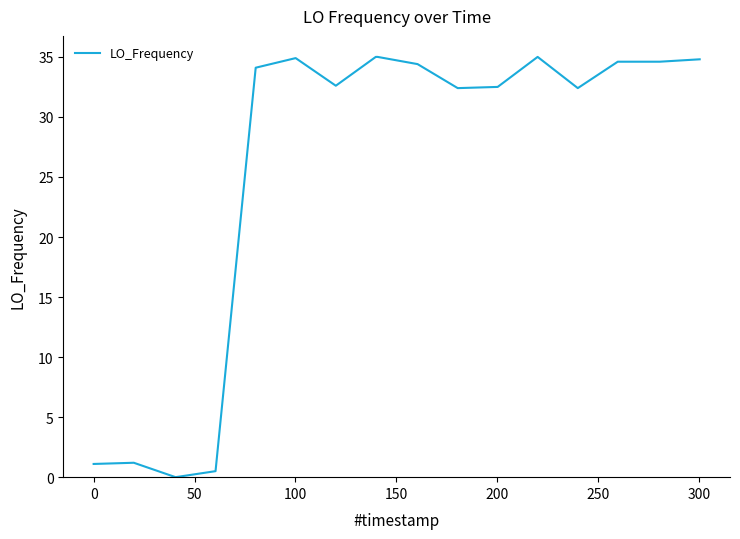

What is the maximum value shown in the chart?

35.0